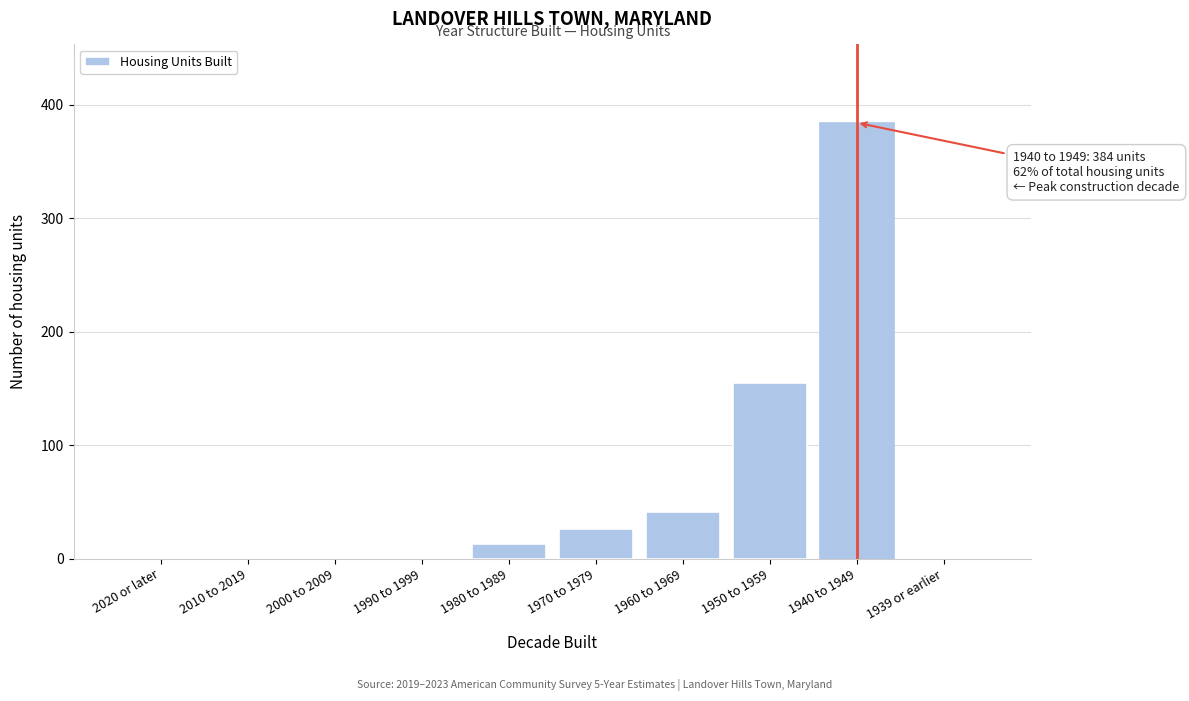

Reading left to right, extract all data points from this chart.

2020 or later=0	2010 to 2019=0	2000 to 2009=0	1990 to 1999=0	1980 to 1989=13	1970 to 1979=26	1960 to 1969=41	1950 to 1959=155	1940 to 1949=384	1939 or earlier=0